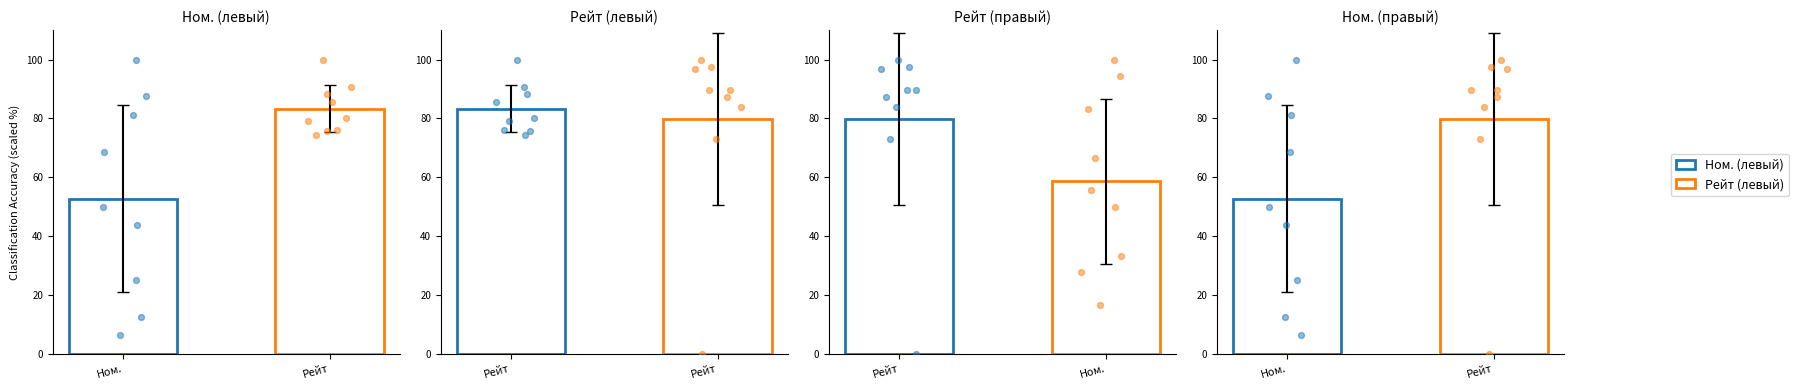

Which series has the largest total across all categories?

Рейт (левый)